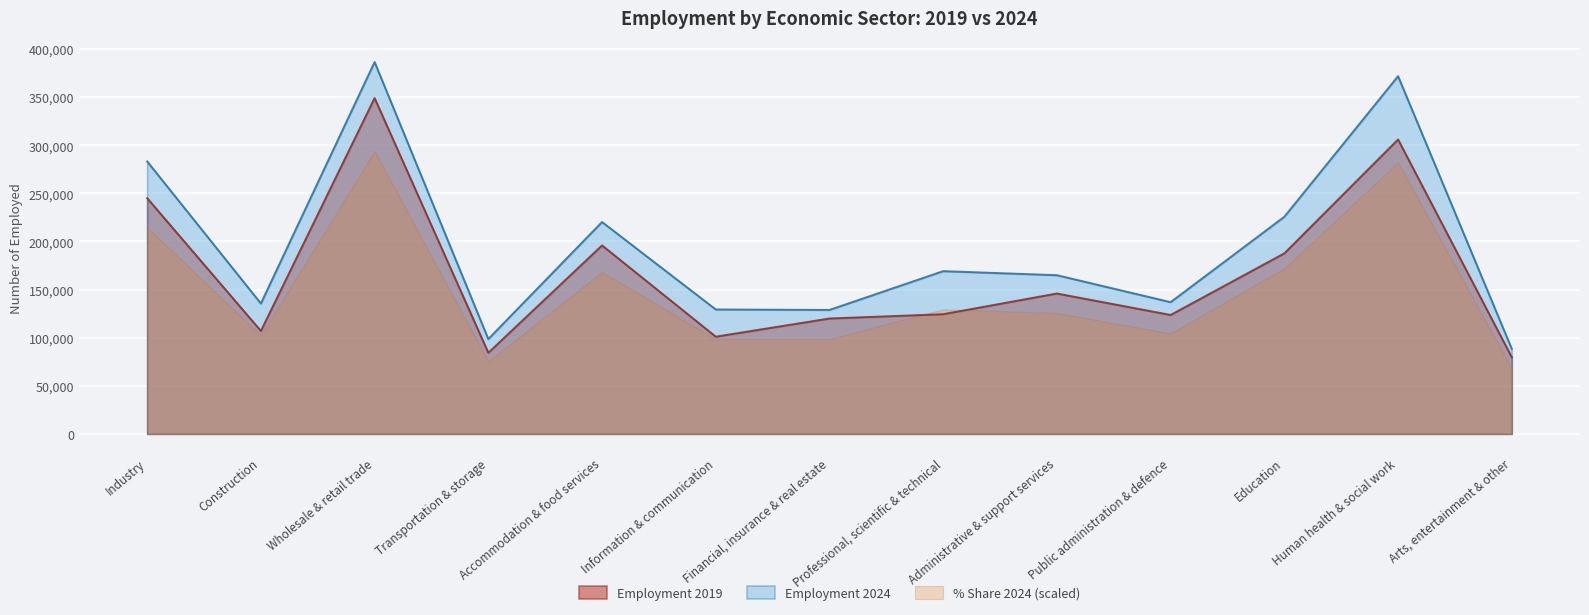

Between Wholesale & retail trade and Financial, insurance & real estate, which is larger?

Wholesale & retail trade